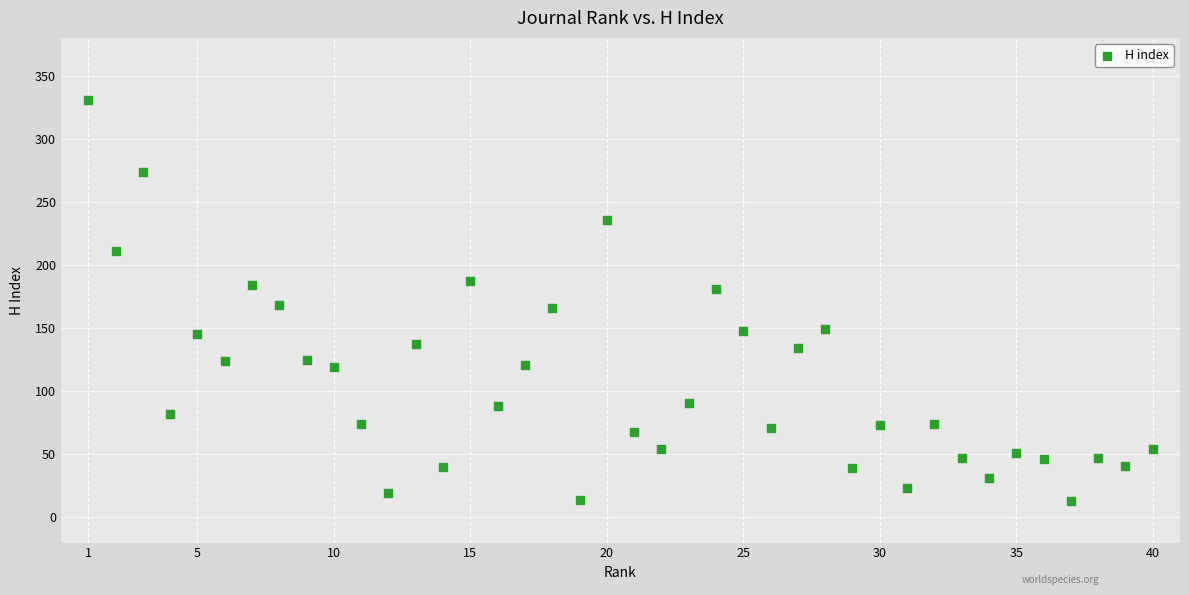

What is the range of X values (max minus min)?

39